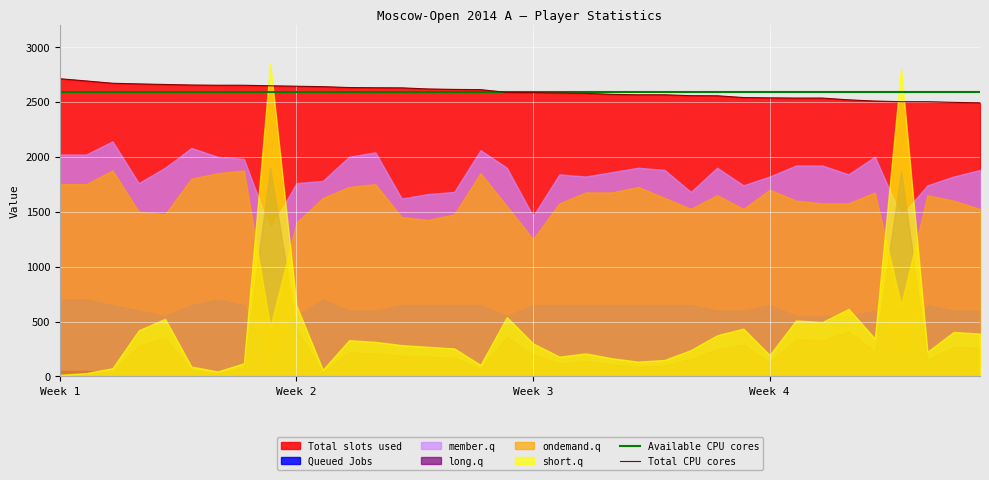

True or false: Available CPU cores and Total CPU cores intersect in this chart.

True